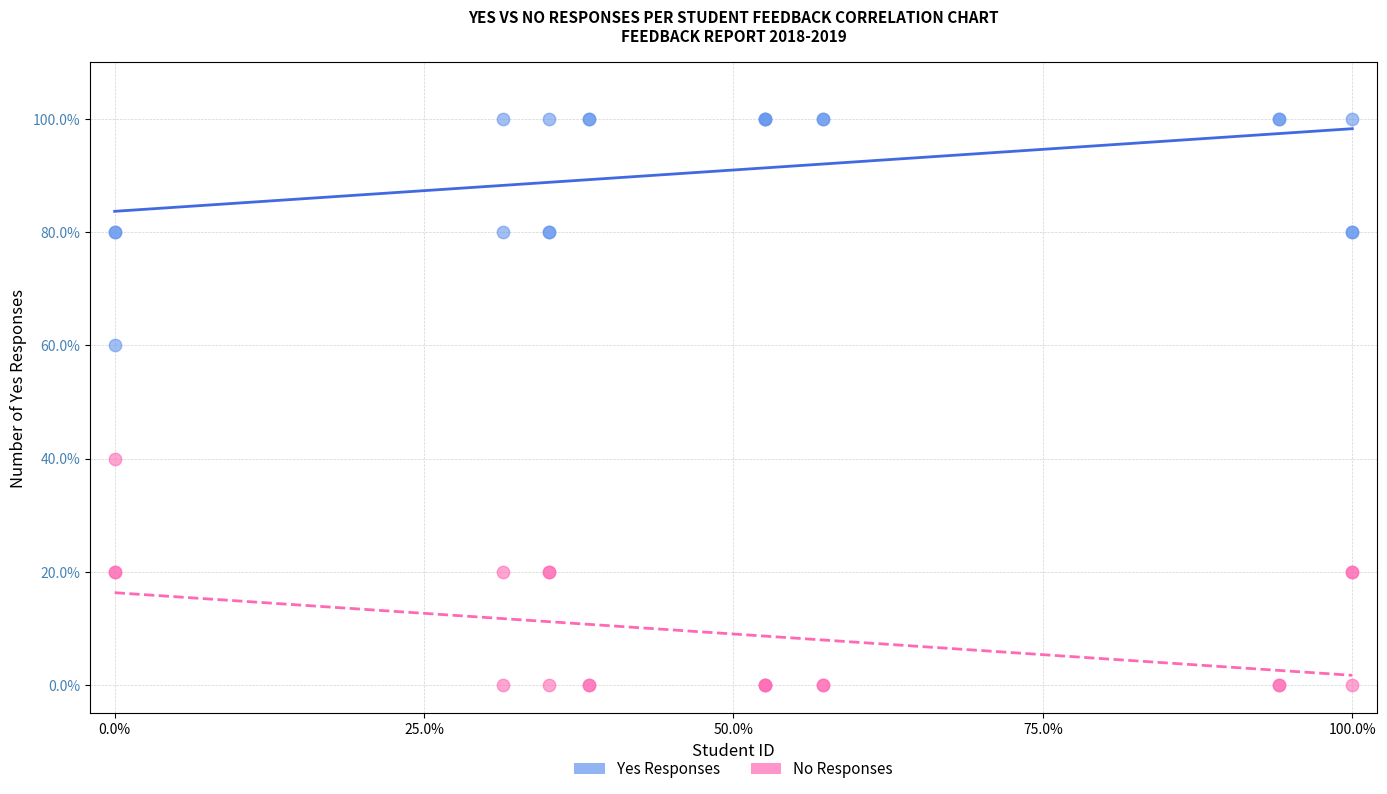

Which series reaches the minimum Y coordinate?

No Responses